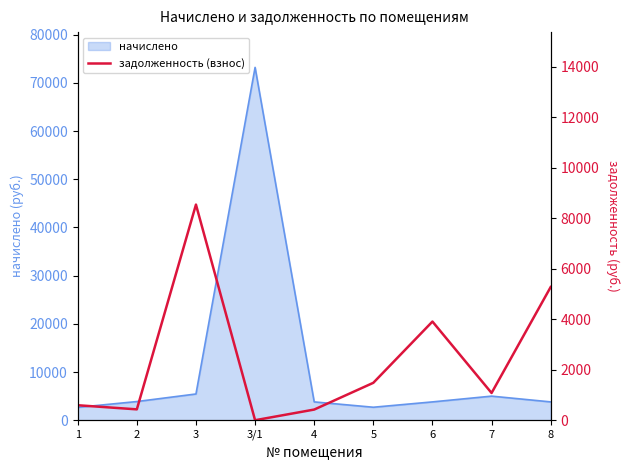

How many data points are less than 1078?

4